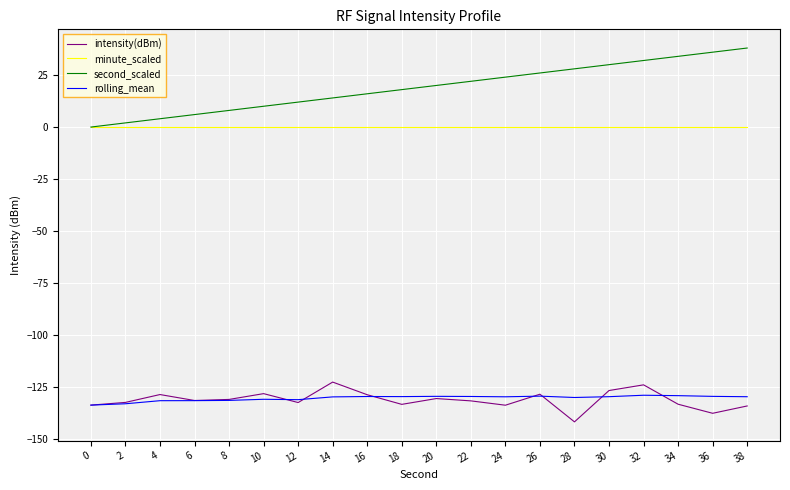

Is it true that second_scaled equals 4.0 at 4?

True